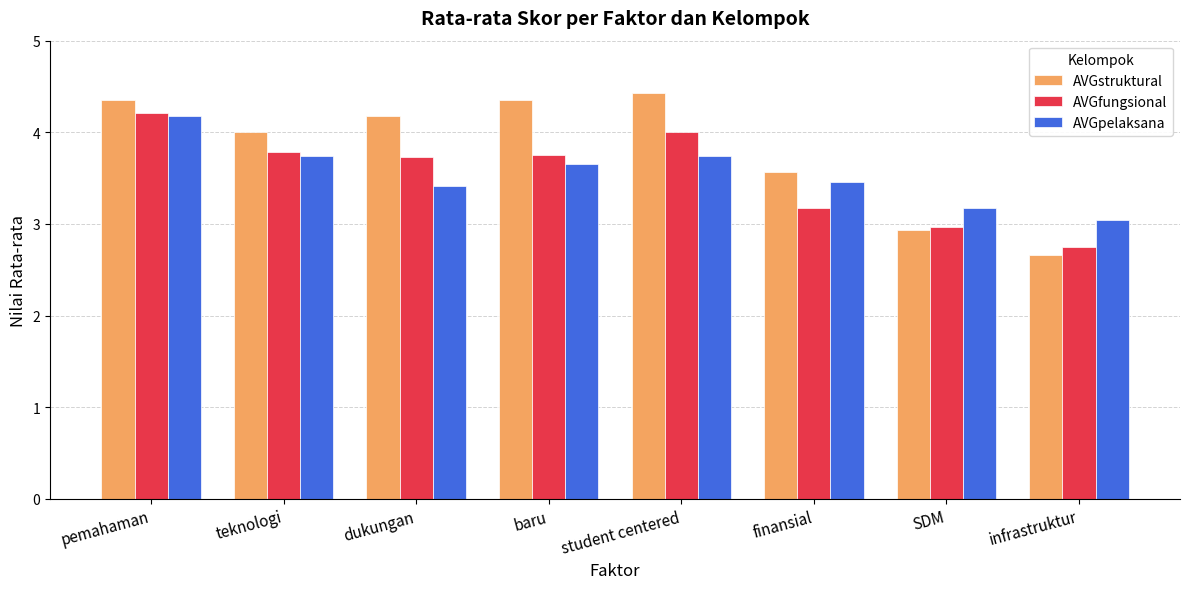

What is the label of the 3rd bar from the right?

finansial